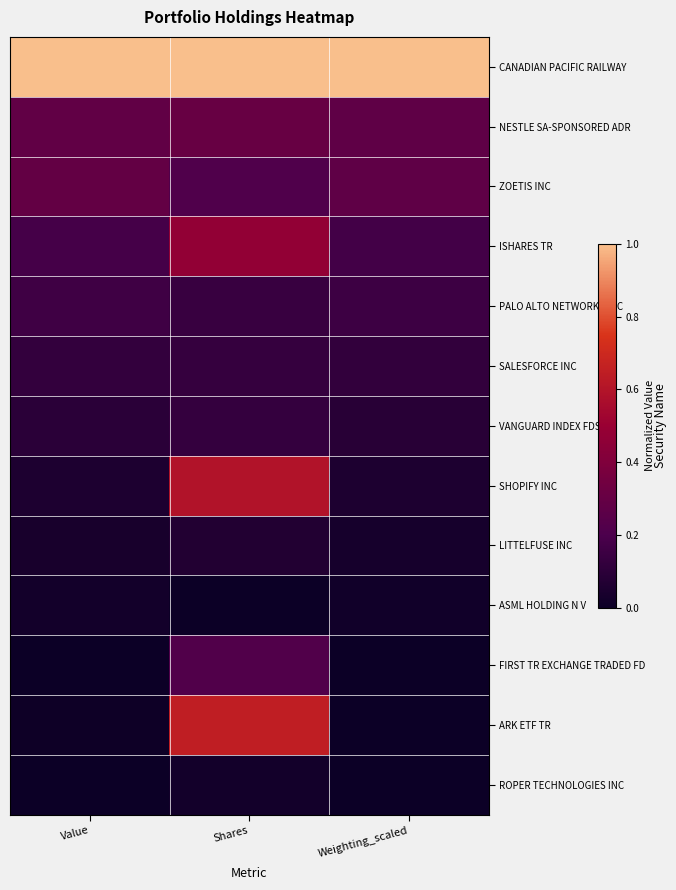

Reading right to left, list all the values displayed in this chart.

CANADIAN PACIFIC RAILWAY: Weighting_scaled=1.0	Shares=1.0	Value=1.0
NESTLE SA-SPONSORED ADR: Weighting_scaled=0.3	Shares=0.3	Value=0.3
ZOETIS INC: Weighting_scaled=0.3	Shares=0.2	Value=0.3
ISHARES TR: Weighting_scaled=0.2	Shares=0.5	Value=0.2
PALO ALTO NETWORKS INC: Weighting_scaled=0.2	Shares=0.1	Value=0.2
SALESFORCE INC: Weighting_scaled=0.1	Shares=0.1	Value=0.1
VANGUARD INDEX FDS: Weighting_scaled=0.1	Shares=0.1	Value=0.1
SHOPIFY INC: Weighting_scaled=0.1	Shares=0.6	Value=0.1
LITTELFUSE INC: Weighting_scaled=0.0	Shares=0.1	Value=0.0
ASML HOLDING N V: Weighting_scaled=0.0	Shares=0.0	Value=0.0
FIRST TR EXCHANGE TRADED FD: Weighting_scaled=0.0	Shares=0.2	Value=0.0
ARK ETF TR: Weighting_scaled=0.0	Shares=0.7	Value=0.0
ROPER TECHNOLOGIES INC: Weighting_scaled=0.0	Shares=0.0	Value=0.0